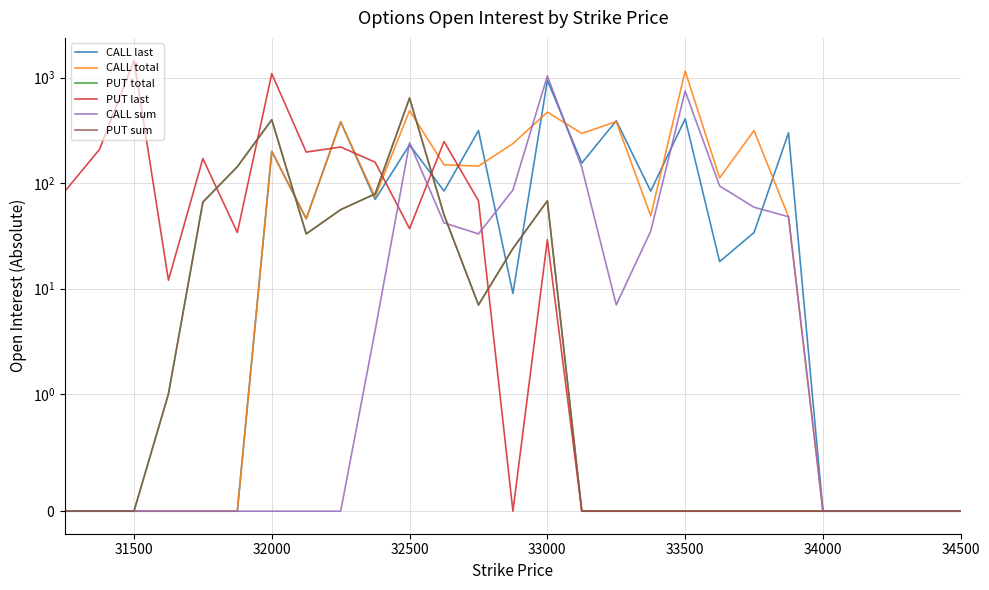

How many intersections are there between CALL total and CALL sum?

2